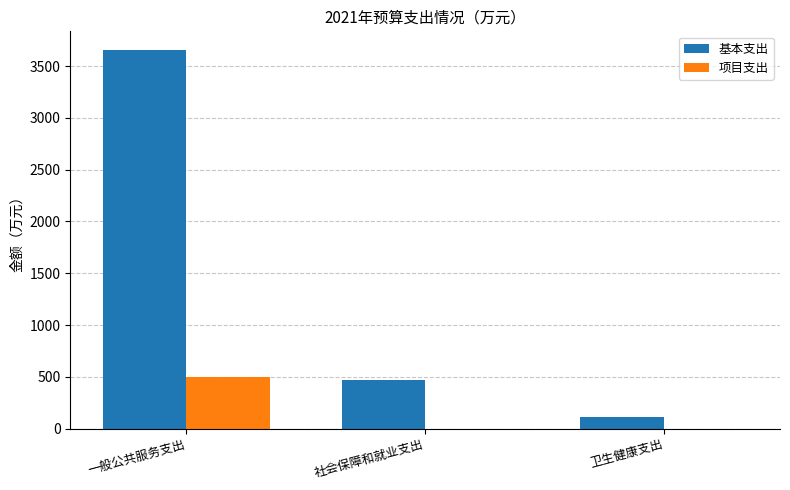

How many groups of bars are there?

3